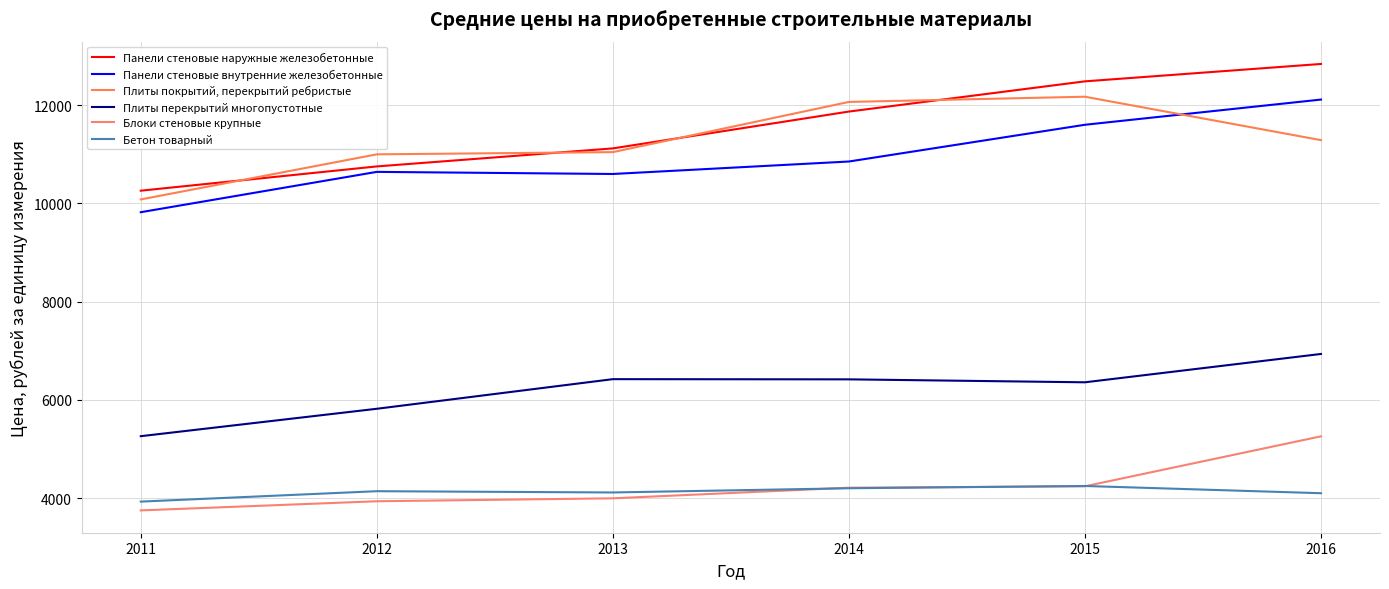

Does the chart have visible grid lines?

Yes